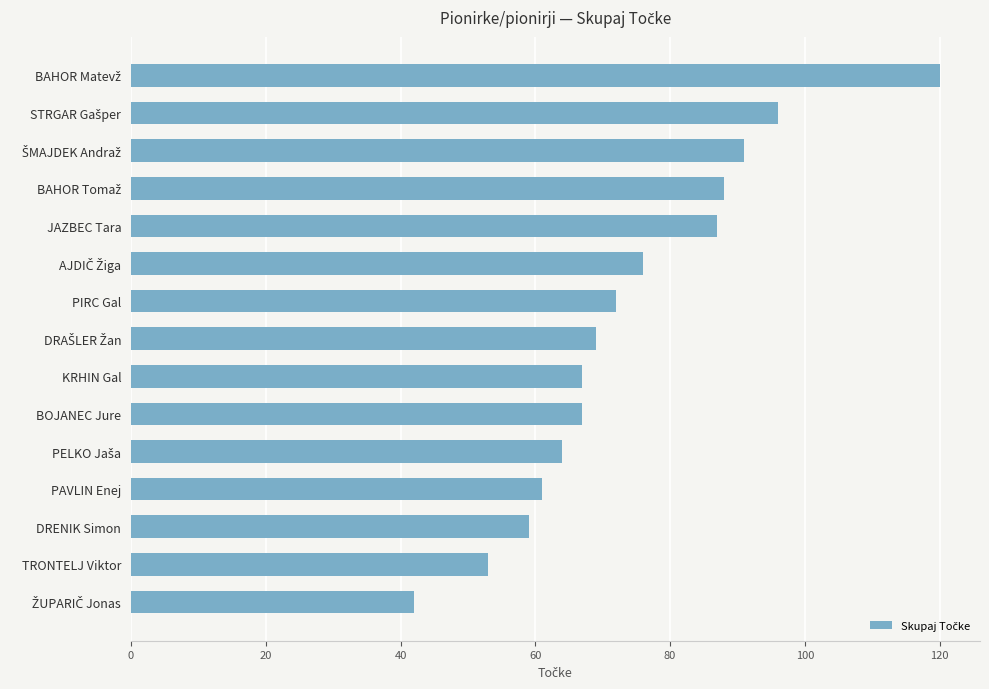

The chart shows a value of 72 at PIRC Gal. True or false?

True